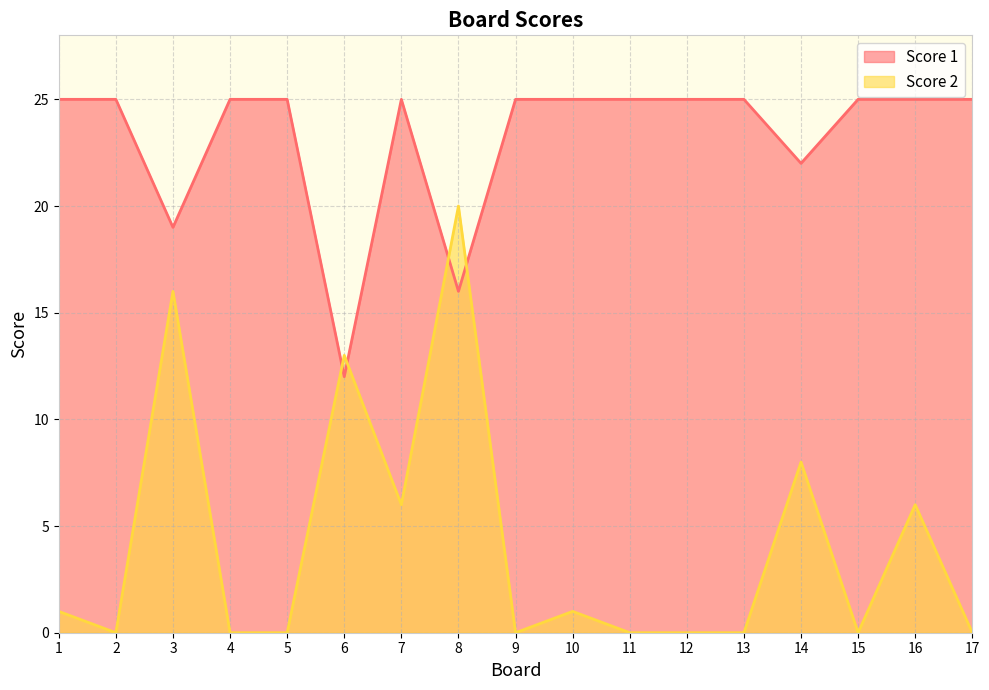

Does the chart display data point markers on the line(s)?

No